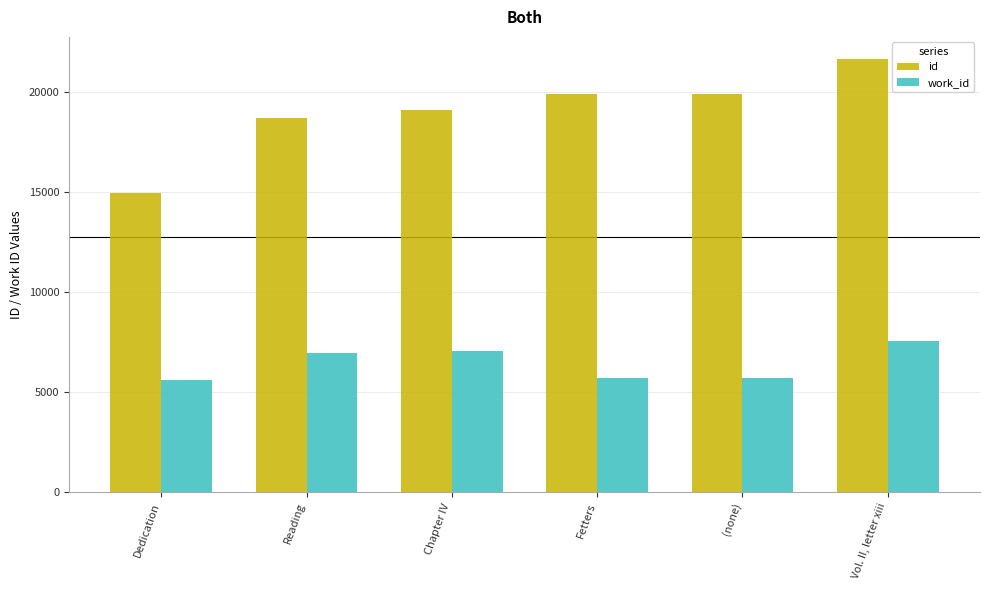

At how many categories does at least one series exceed 16386?

5